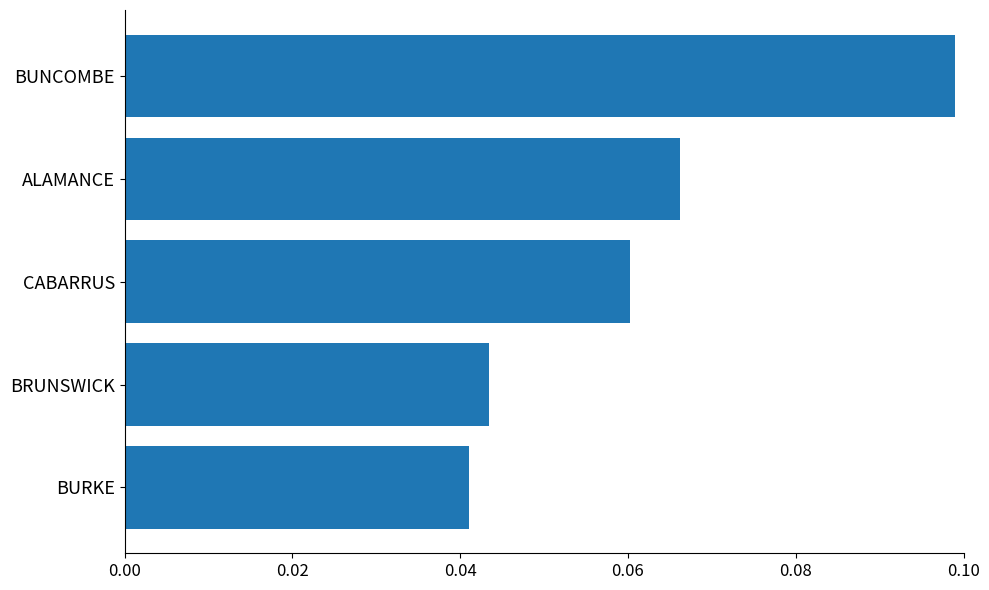

List the labels in order of value, largest first.

BUNCOMBE, ALAMANCE, CABARRUS, BRUNSWICK, BURKE